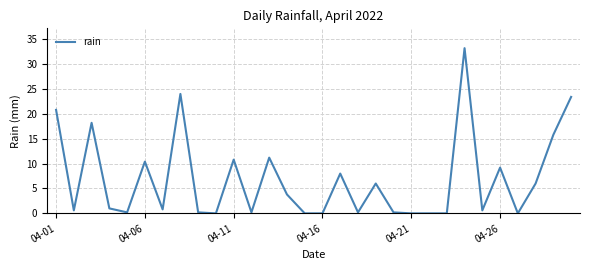

Does the chart display data point markers on the line(s)?

No